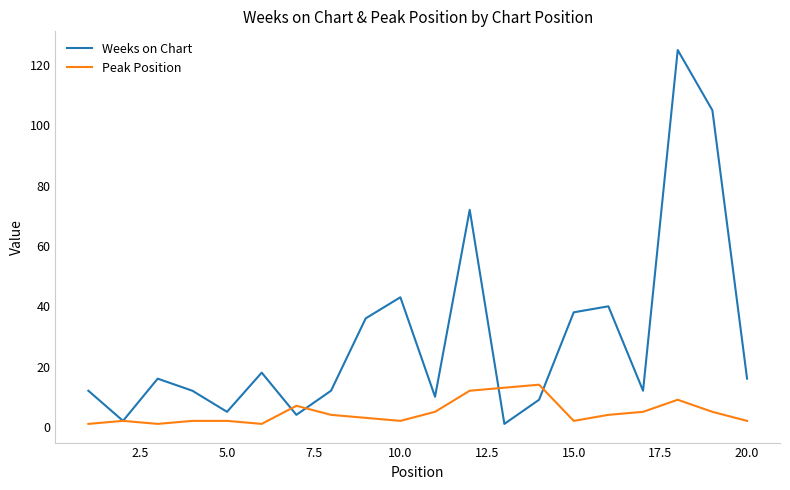

What is the lowest value of the Peak Position series?

1